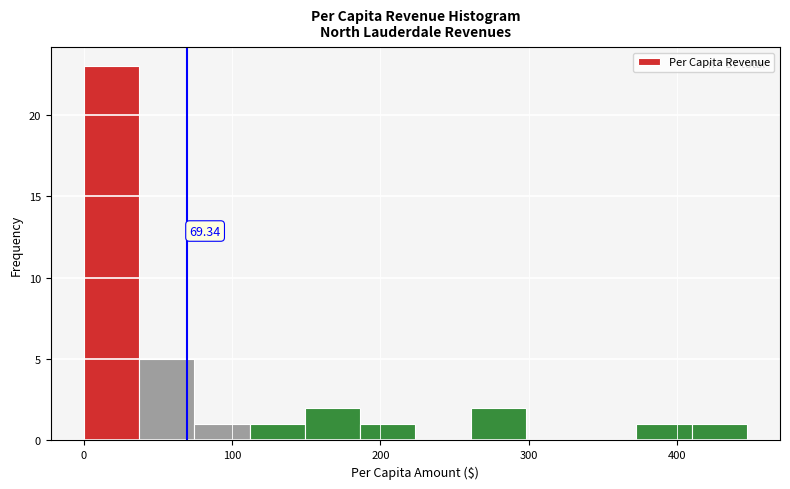

Around what value on the x-axis is the tallest bar? Give the approximate position of its centre, as read against the axis.

20